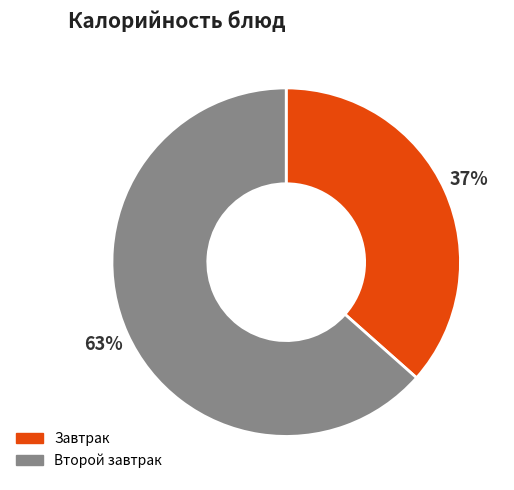

To the nearest percent, what percentage of the pie is Второй завтрак?

63%